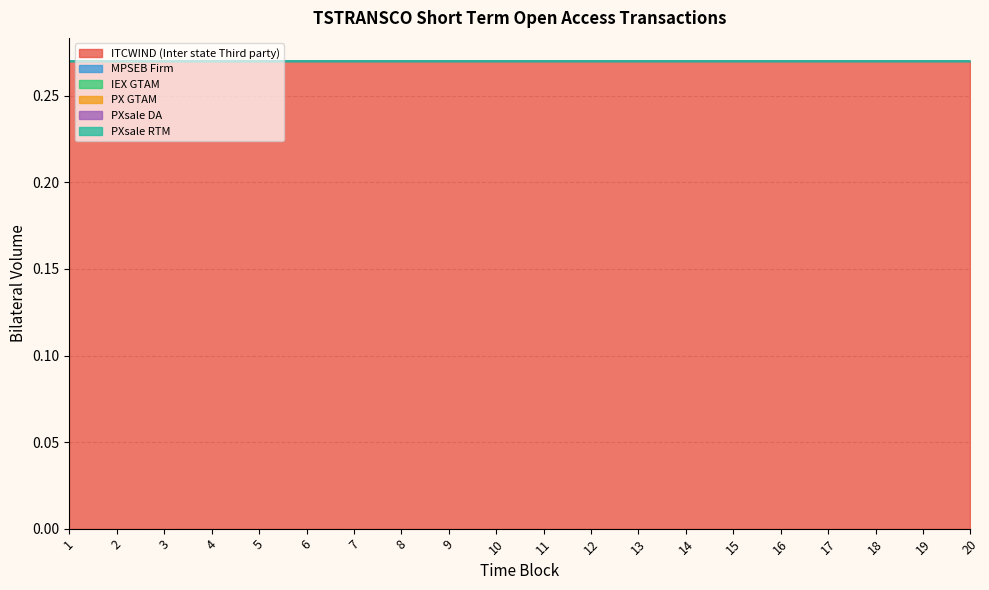

True or false: MPSEB Firm has a value of 0.0 at 18.

True